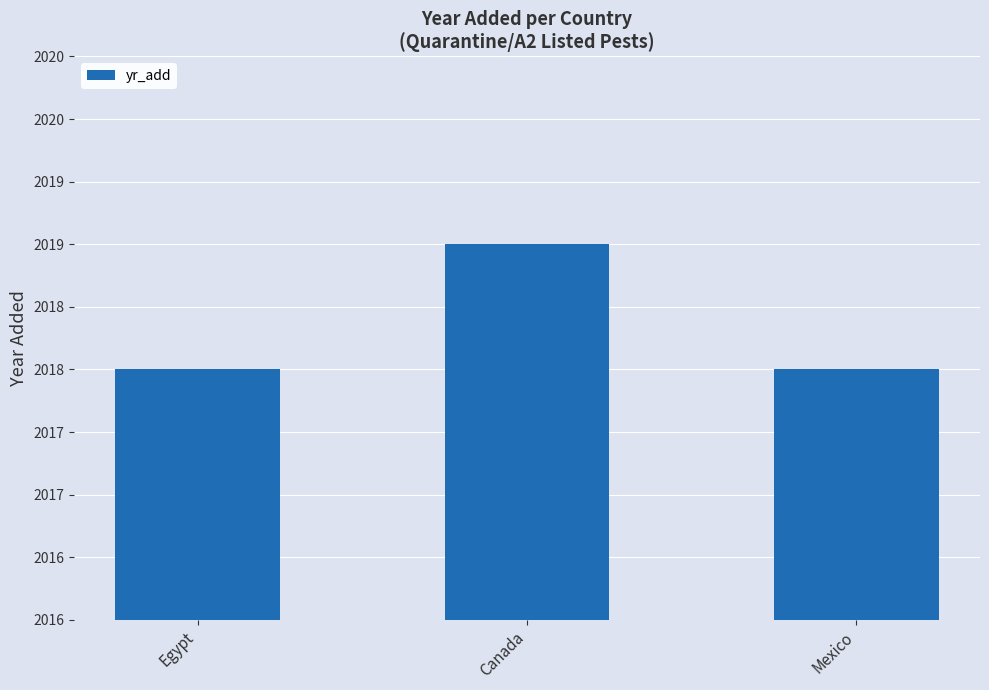

How many data points are above 2018?

1